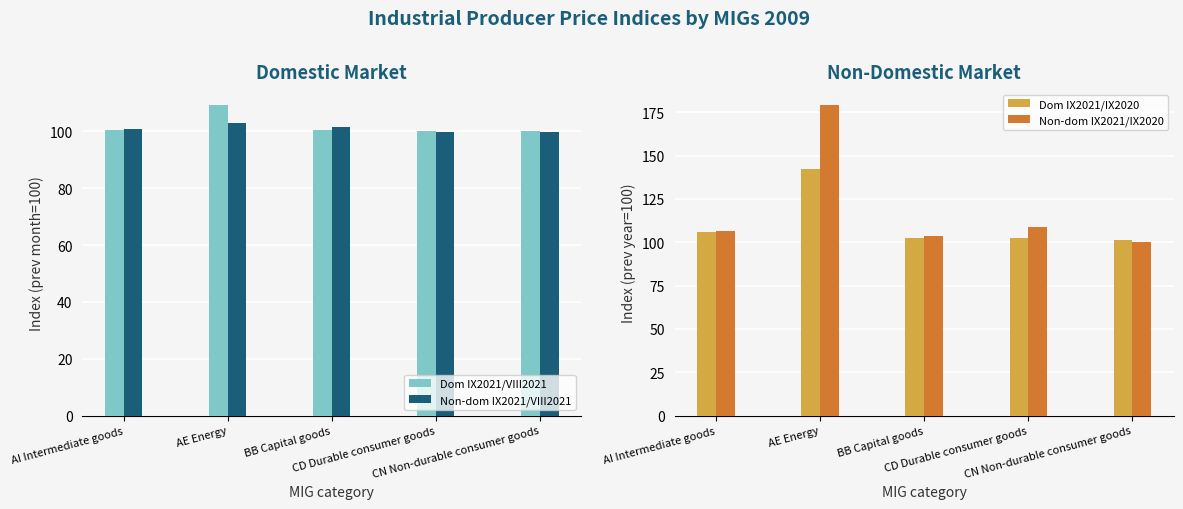

What is the average value of the Non-dom IX2021/VIII2021 series?

101.1